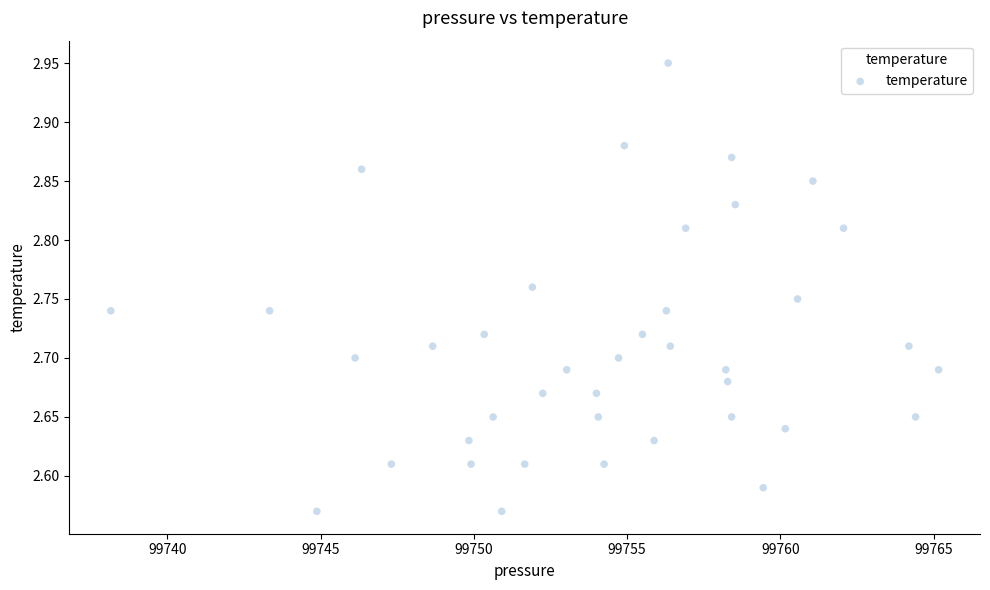

What is the range of X values (max minus min)?

27.0